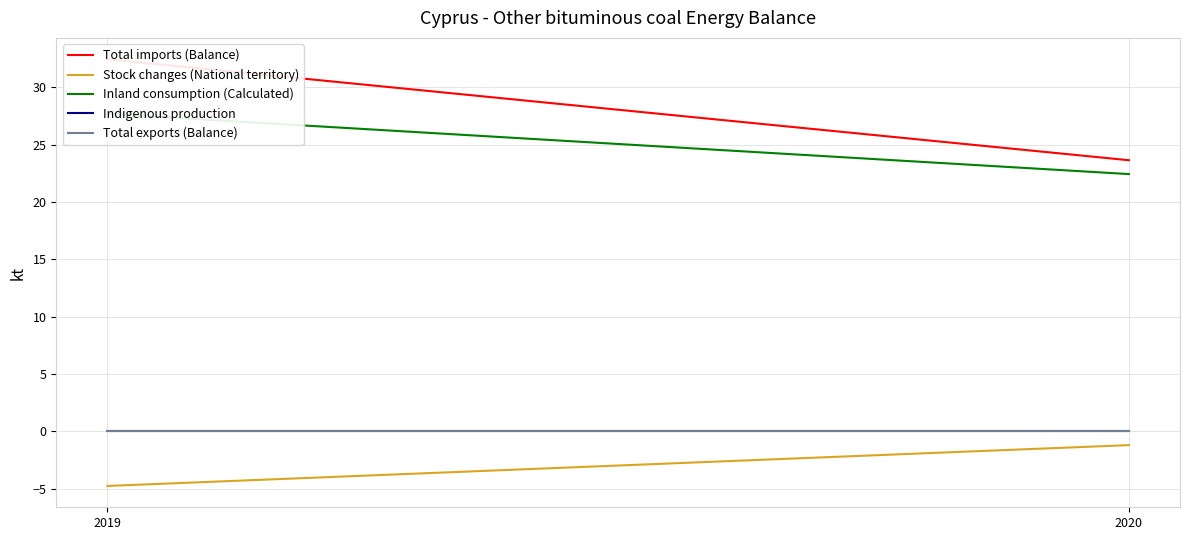

Is the value of Indigenous production at 2019 greater than the value of Total exports (Balance) at 2020?

No